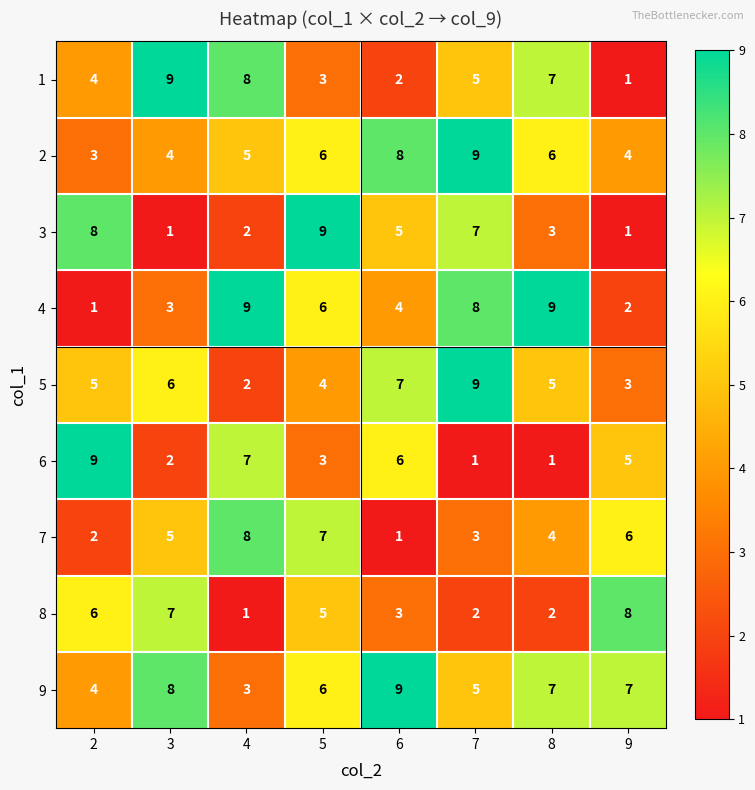

What is the smallest value displayed?

1